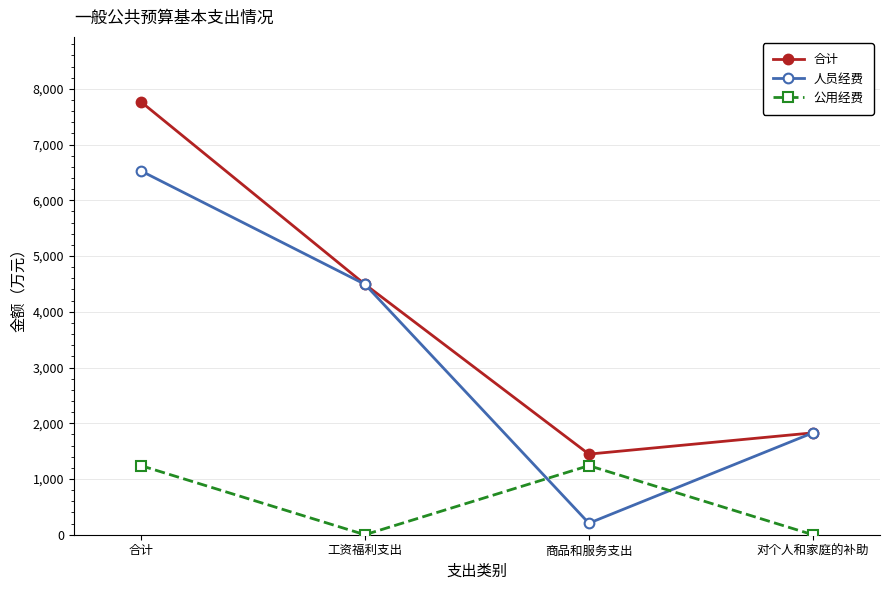

At how many categories does at least one series exceed 652?

4